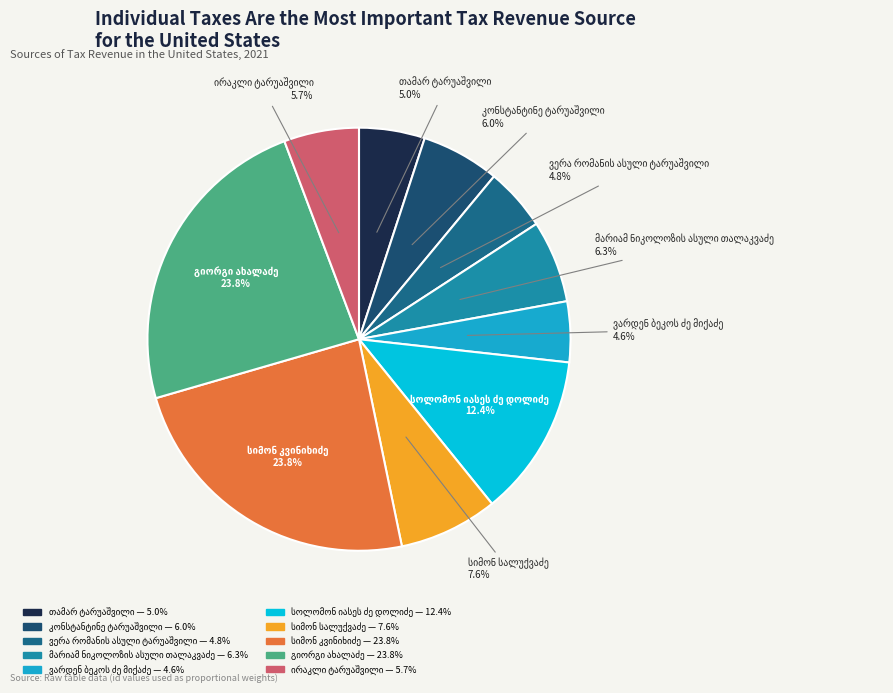

Is there a majority slice in this chart?

No